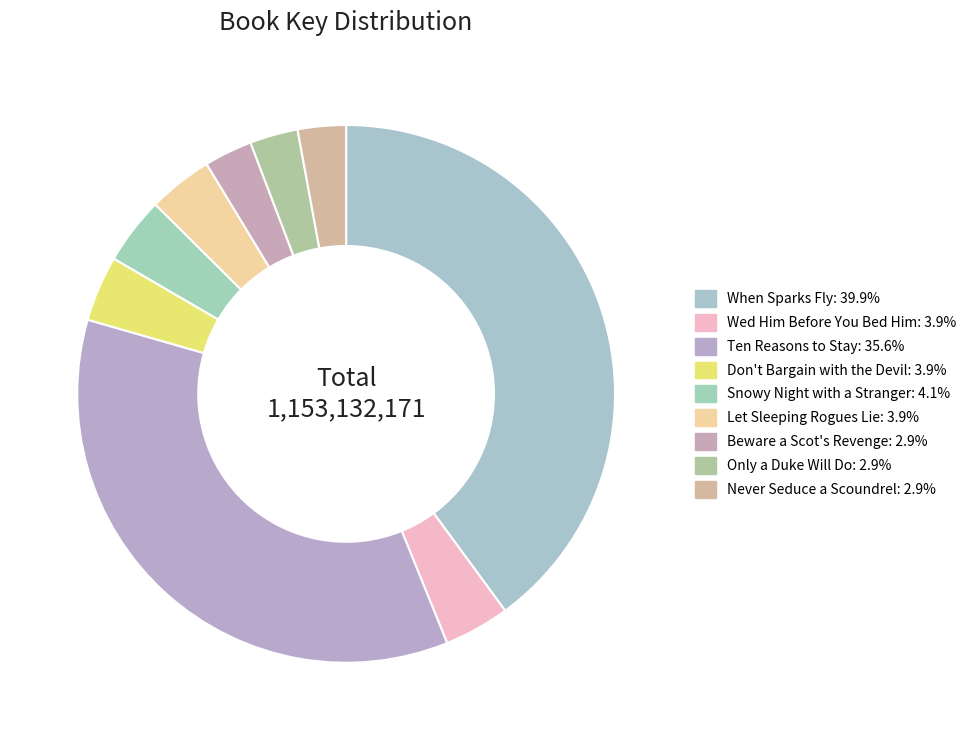

To the nearest percent, what is the difference between the largest and smallest slice percentages?

37%